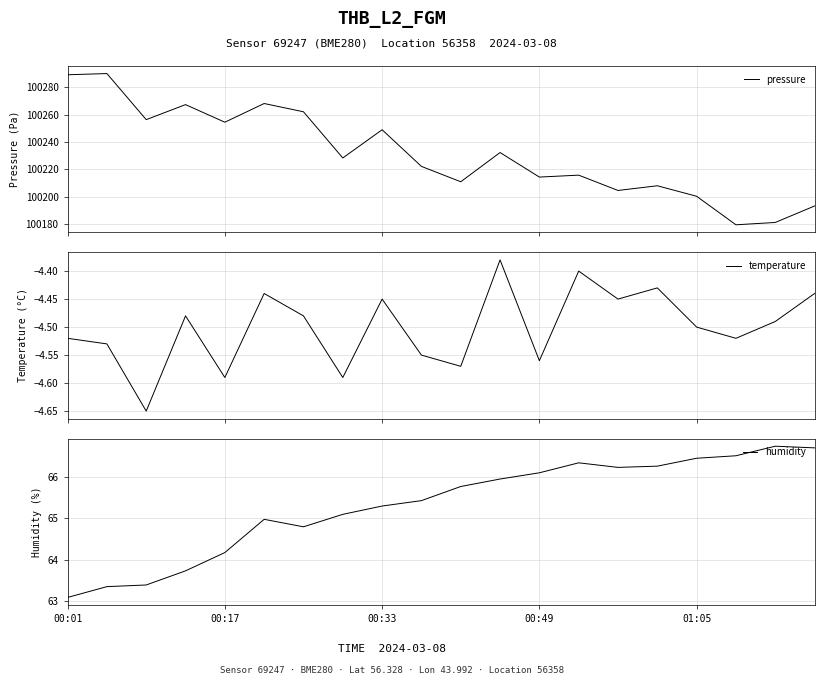

True or false: pressure has more than 2 interior local peaks.

True